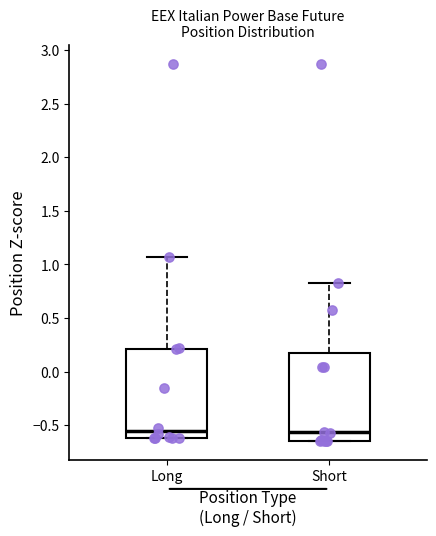

Reading left to right, read every box against the y-axis: the position of its median line, the range the box covers, and the ends of its whiskers. The values are not printed on the chart, so give them approximately, as read against the axis.

Long: median -0.55, box -0.60 to 0.20, whiskers -0.60 to 1.05
Short: median -0.55, box -0.65 to 0.20, whiskers -0.65 to 0.85